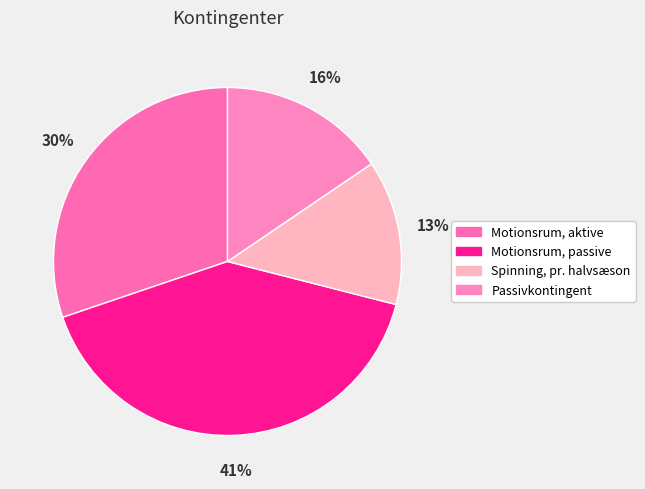

Does Motionsrum, passive represent more than half of the total?

No